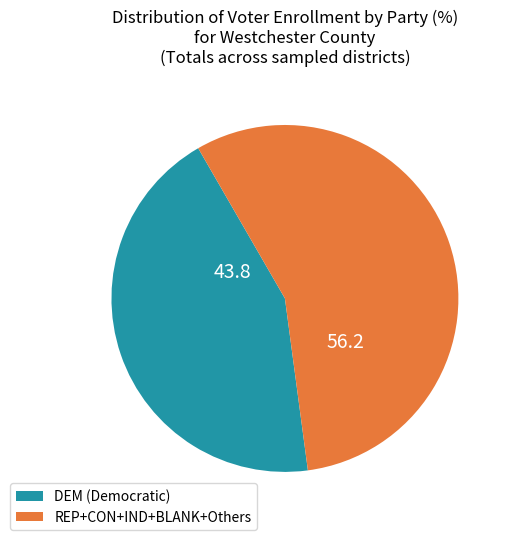

Does any single category account for the majority?

Yes